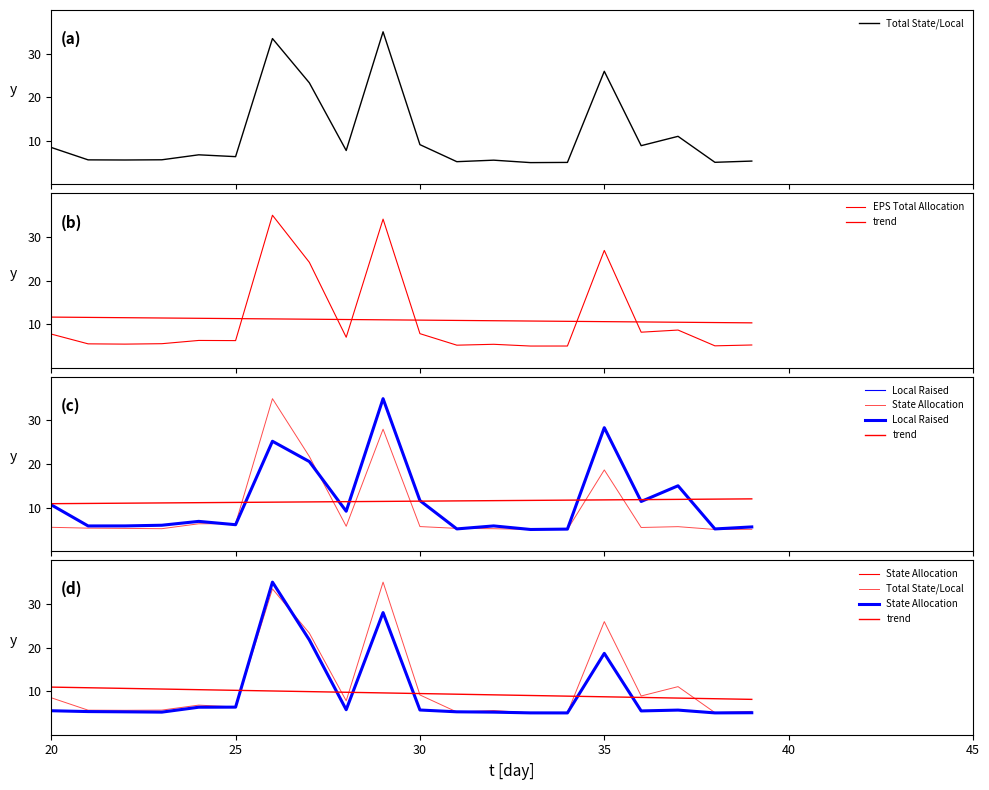

How many distinct data groups are displayed?

5